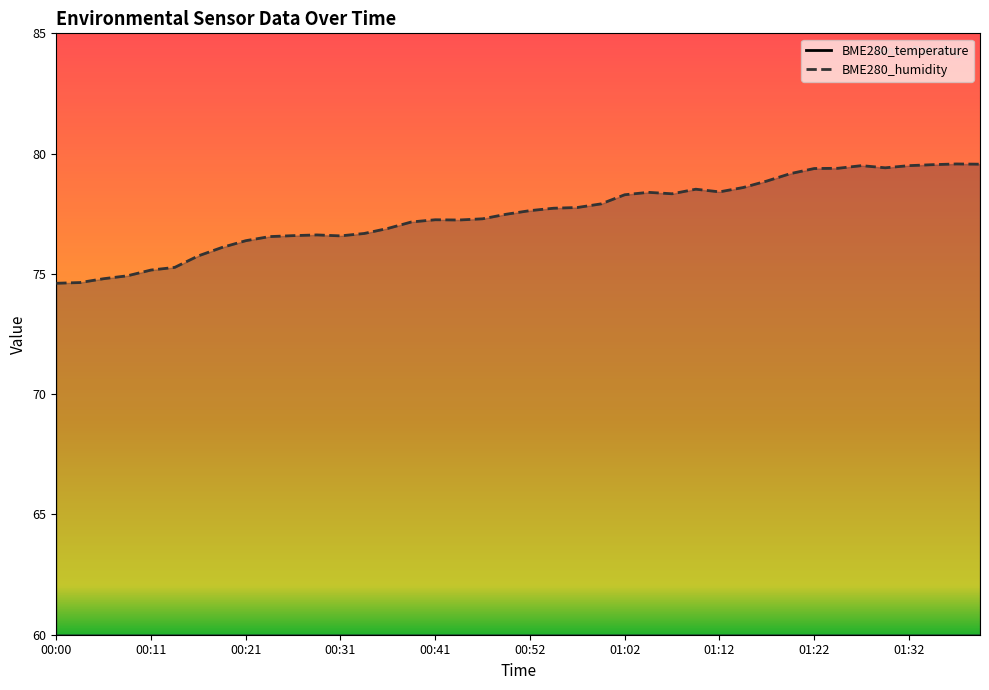

Read the BME280_humidity value at 00:36.

76.9